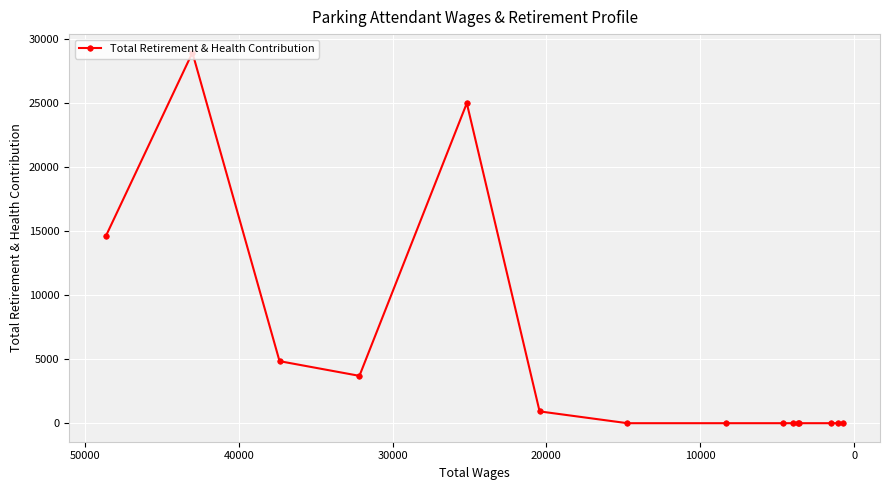

Reading left to right, list all the values displayed in this chart.

14618	28941	4845	3698	24995	922	0	0	0	0	0	0	0	0	0